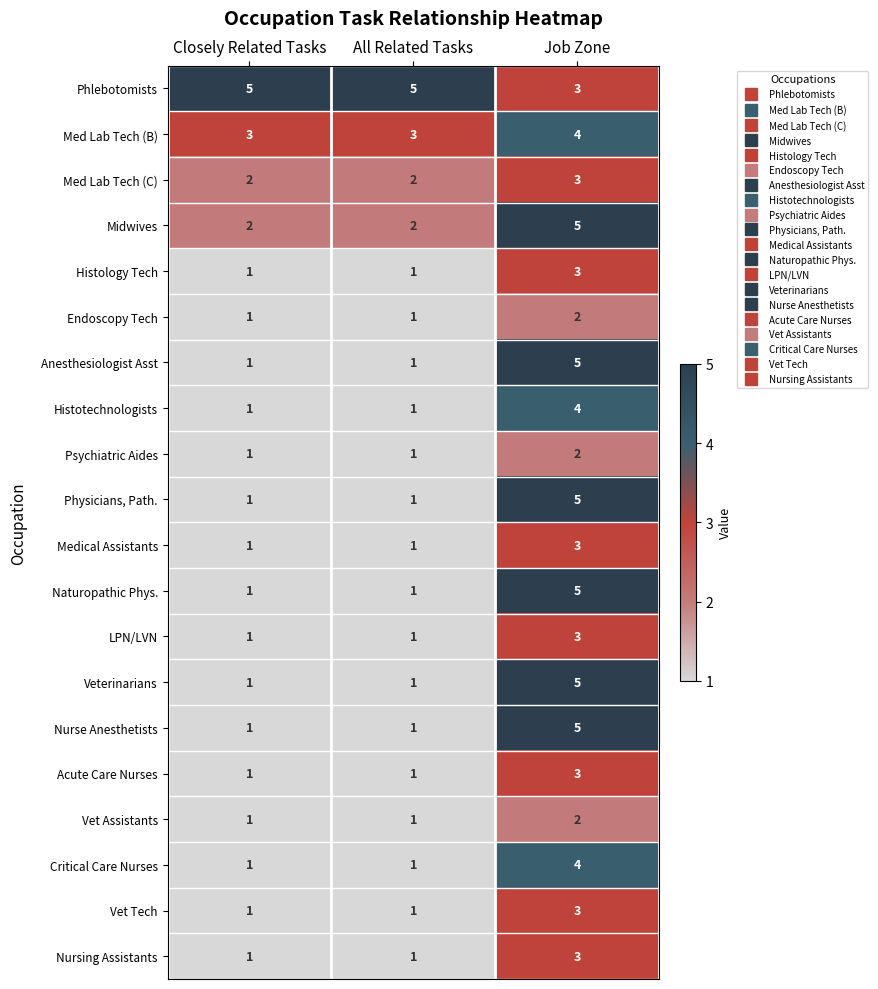

What is the total value across all series at Job Zone?

72